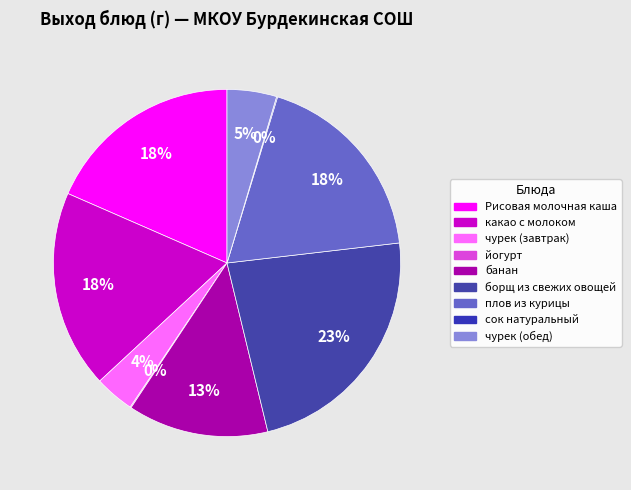

To the nearest percent, what is the difference between the йогурт and борщ из свежих овощей slice percentages?

23%